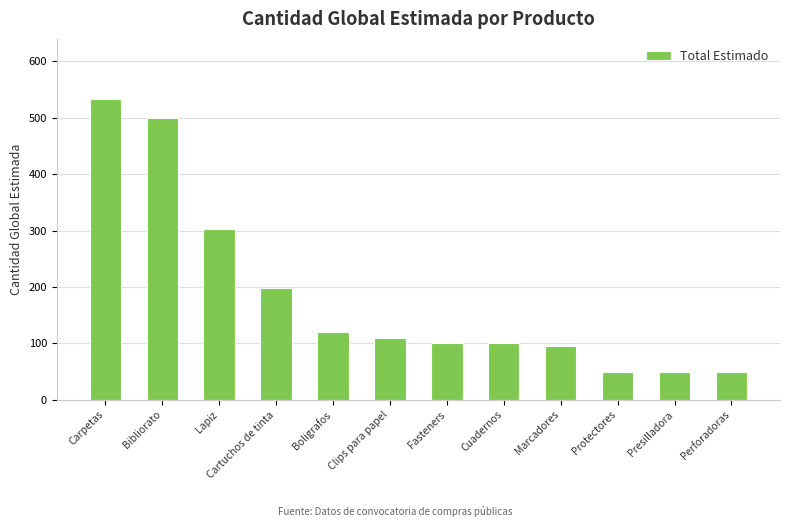

What is the approximate value at Marcadores?

95